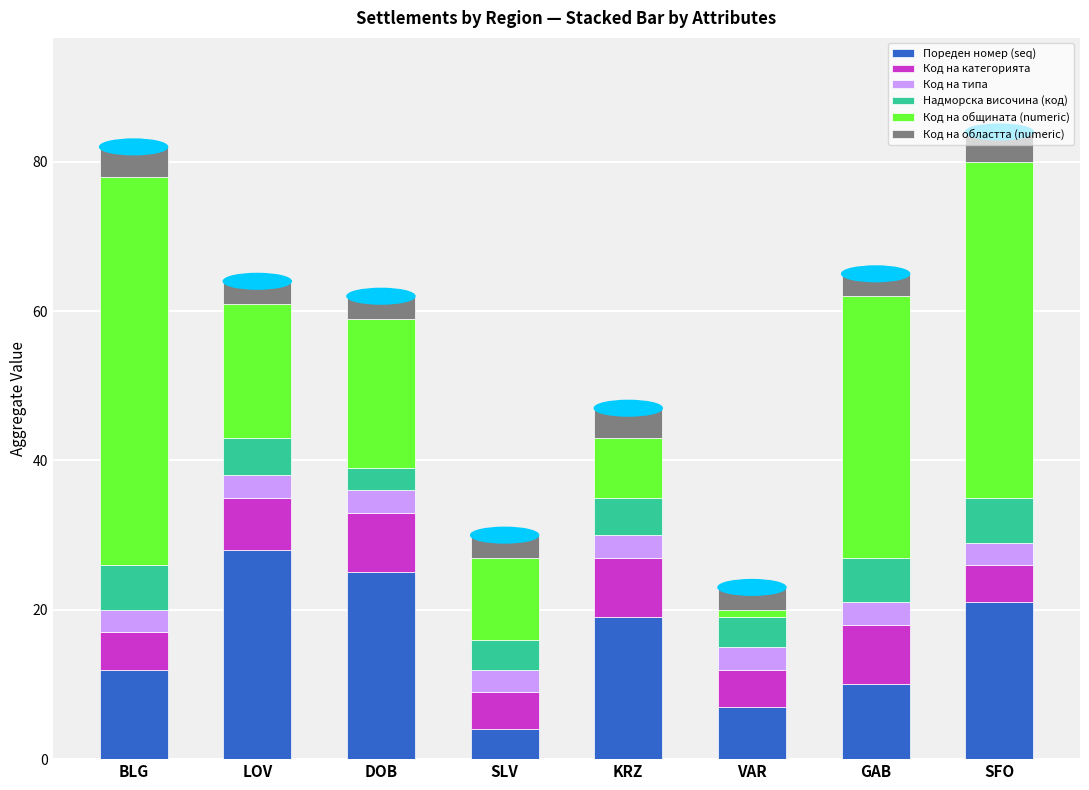

How many categories are shown in the chart?

8